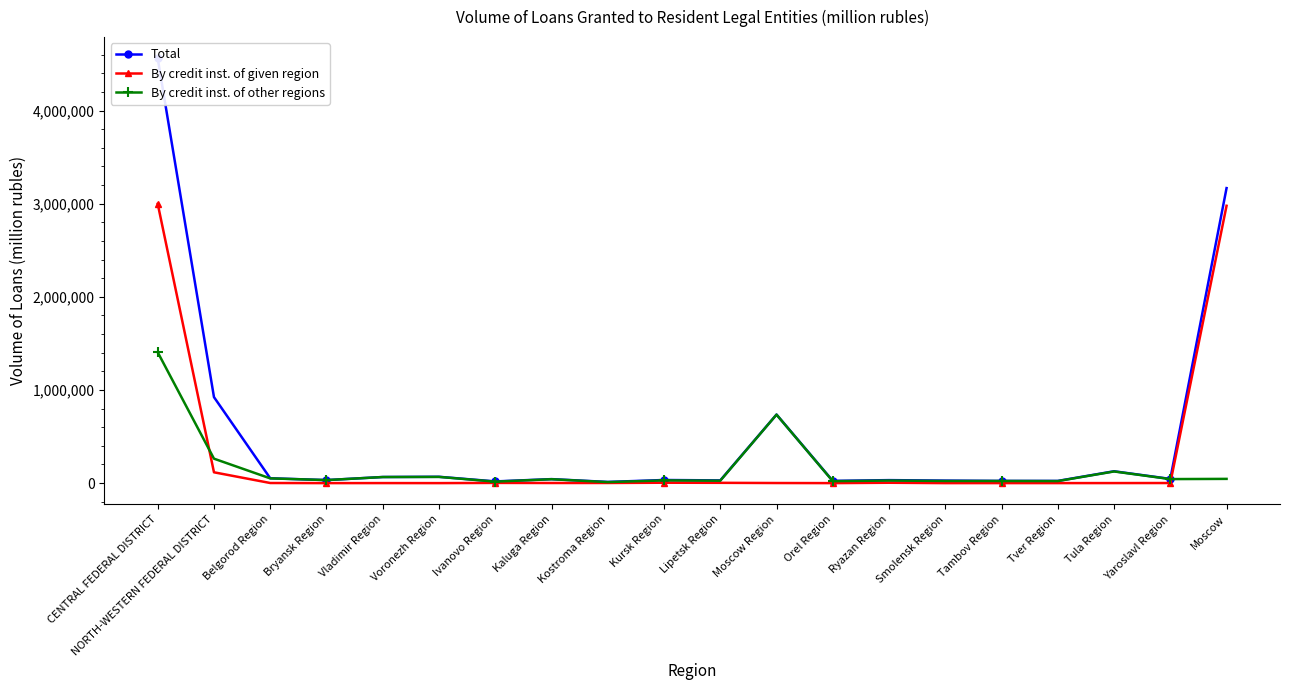

At which label does Total reach its peak?

CENTRAL FEDERAL DISTRICT